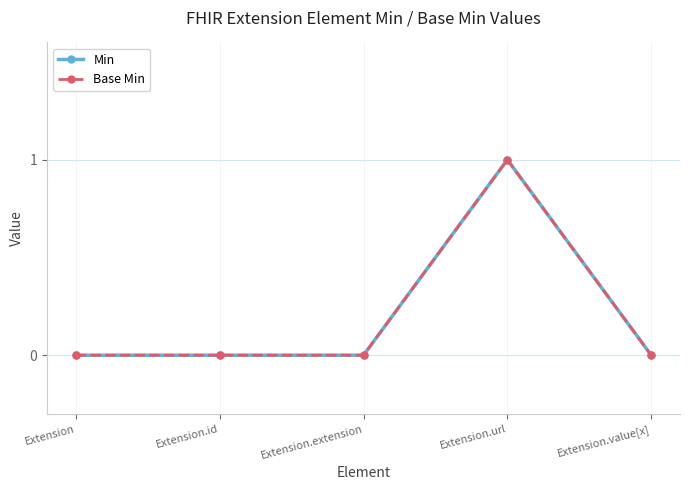

Is this an area chart (filled region under the line)?

No